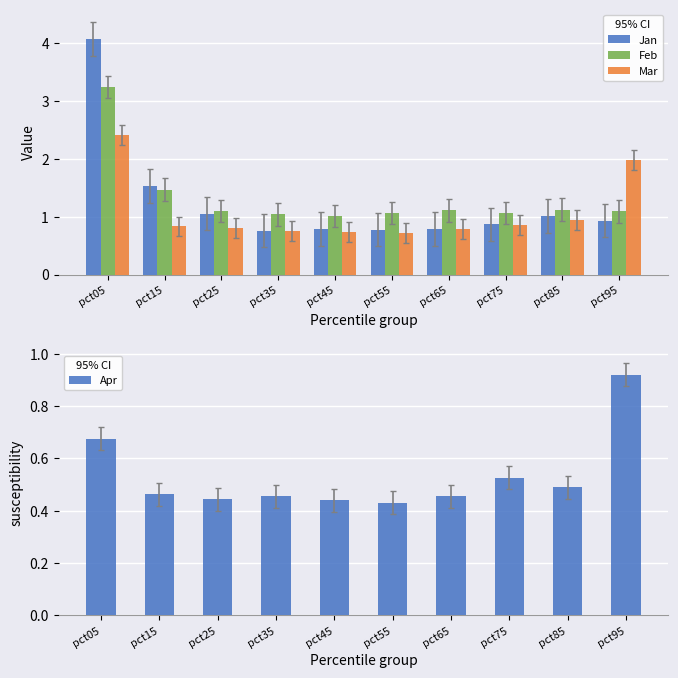

True or false: Mar has a value of 1.5 at pct85.

False